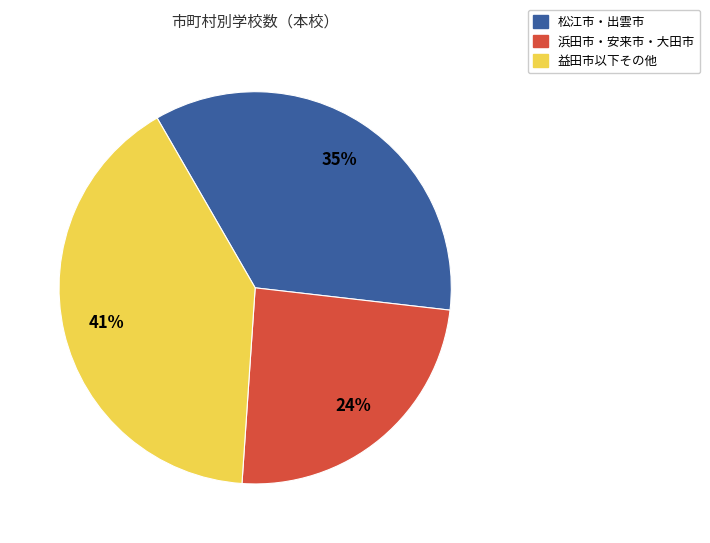

To the nearest percent, what is the average slice percentage?

33%